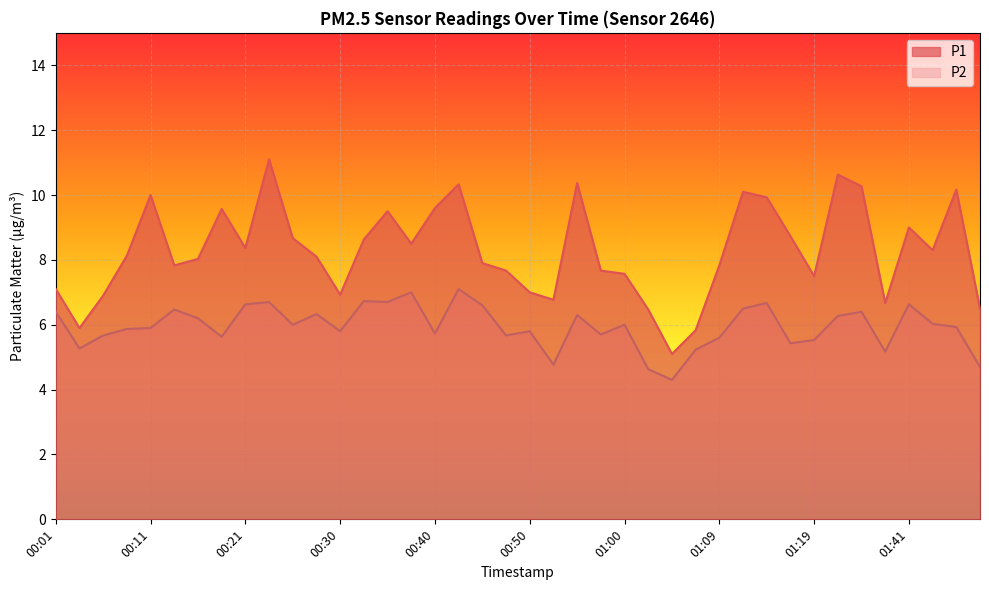

How many distinct data groups are displayed?

2